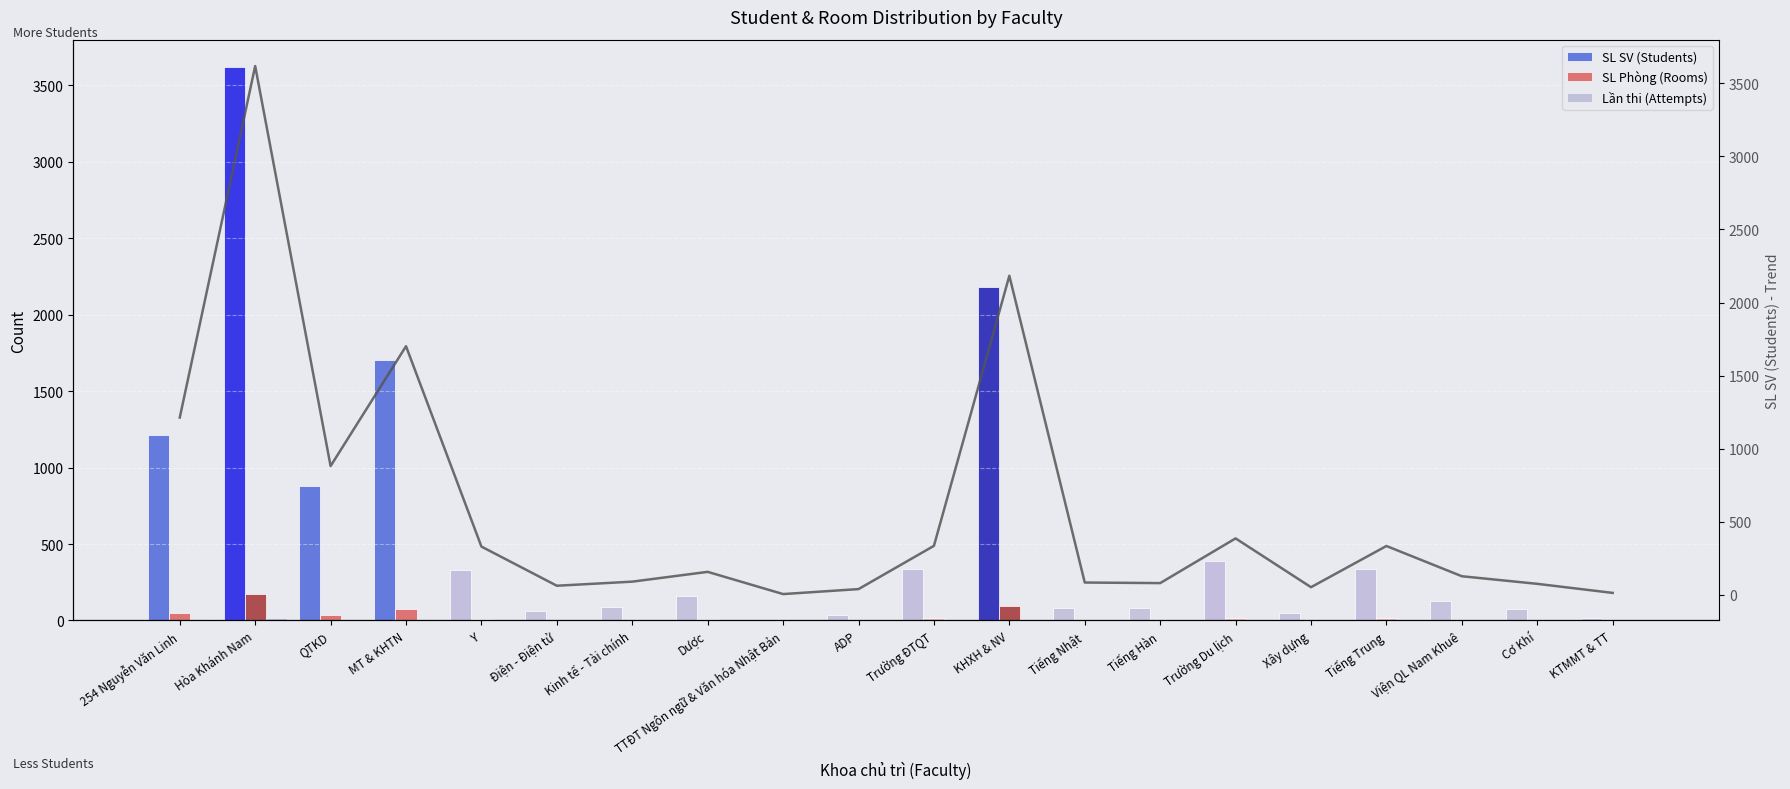

What is the label of the 6th bar from the right?

Trường Du lịch